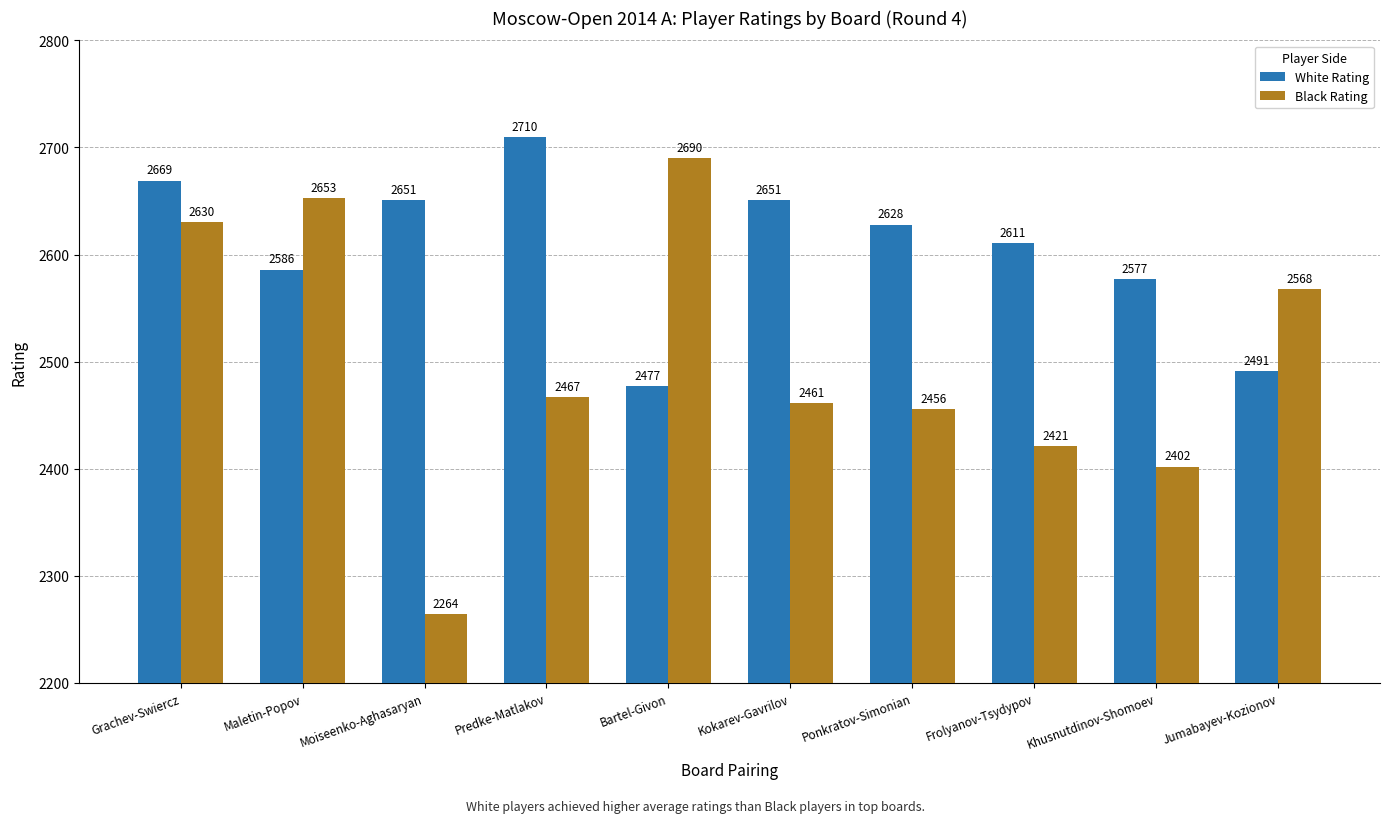

Which label corresponds to the largest value in the chart?

Predke-Matlakov